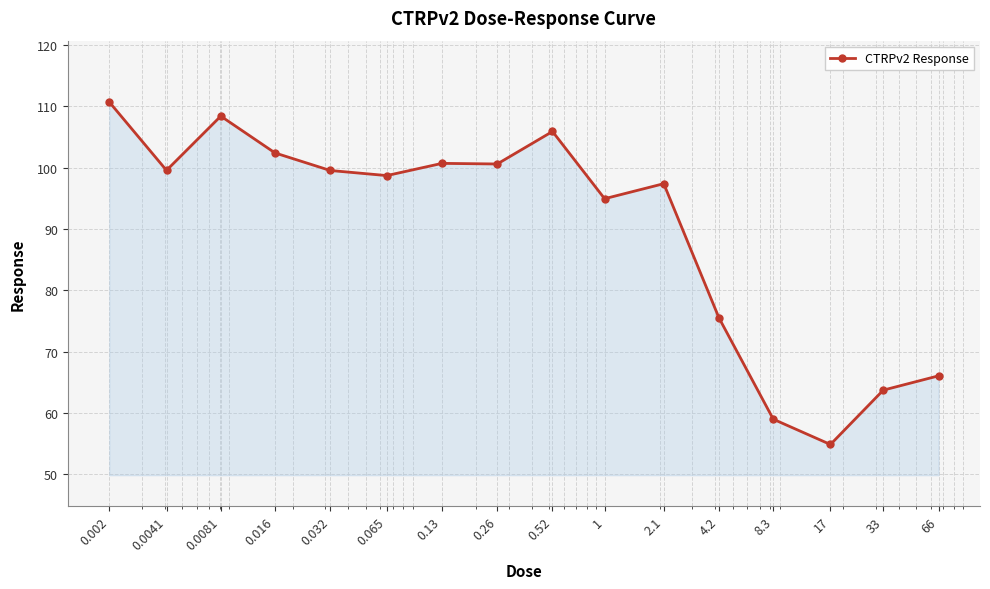

What is the value of the 2nd point from the left?

99.6